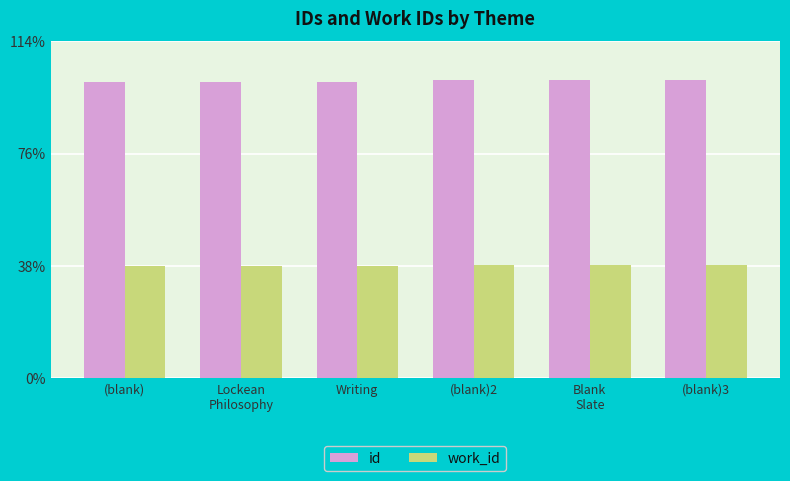

Where is id nearest to the value 12349?

(blank)2